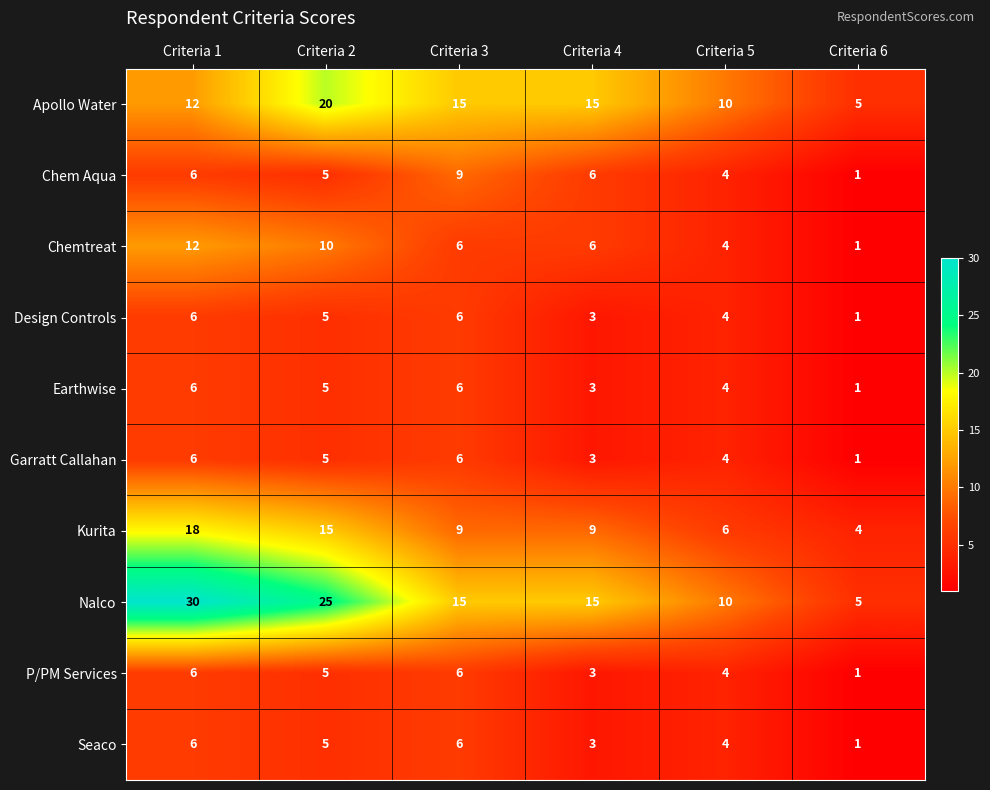

What is the total value across all series at Criteria 6?

21